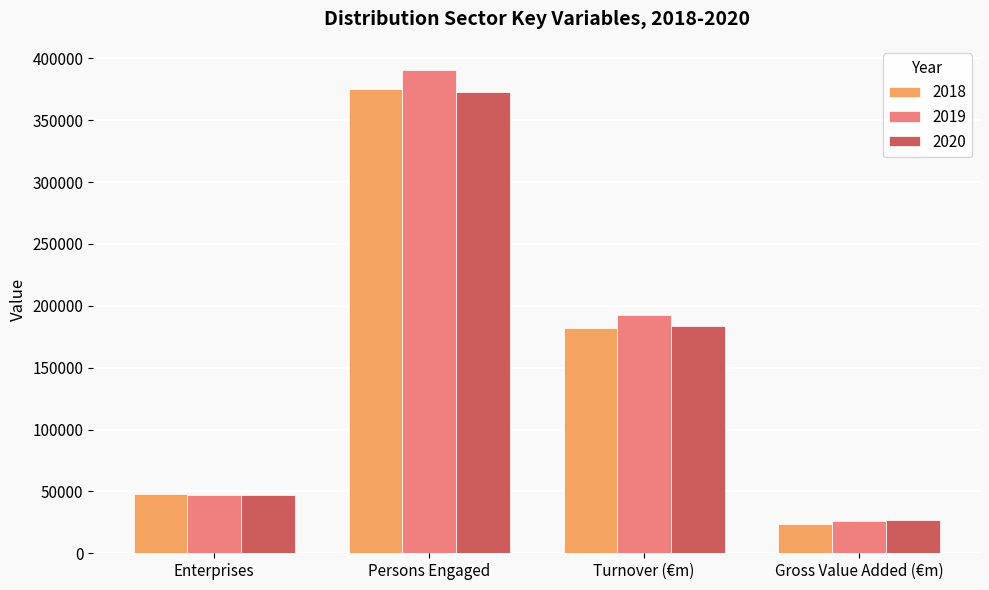

Which series has the largest total across all categories?

2019